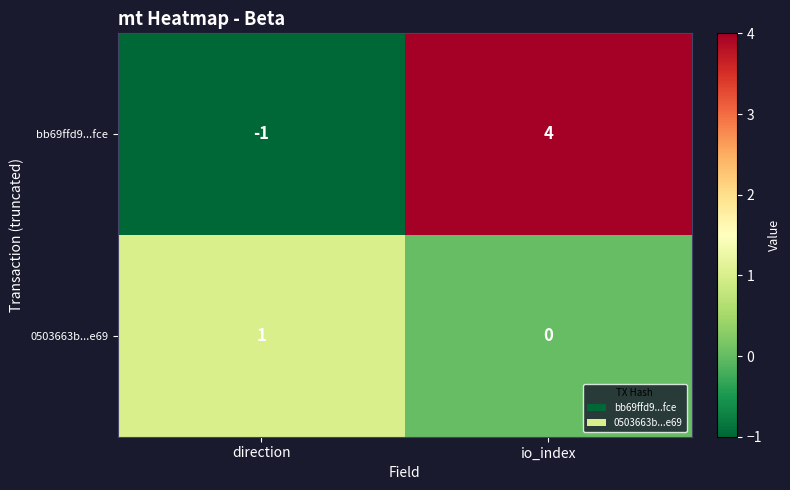

How many categories are shown in the chart?

2